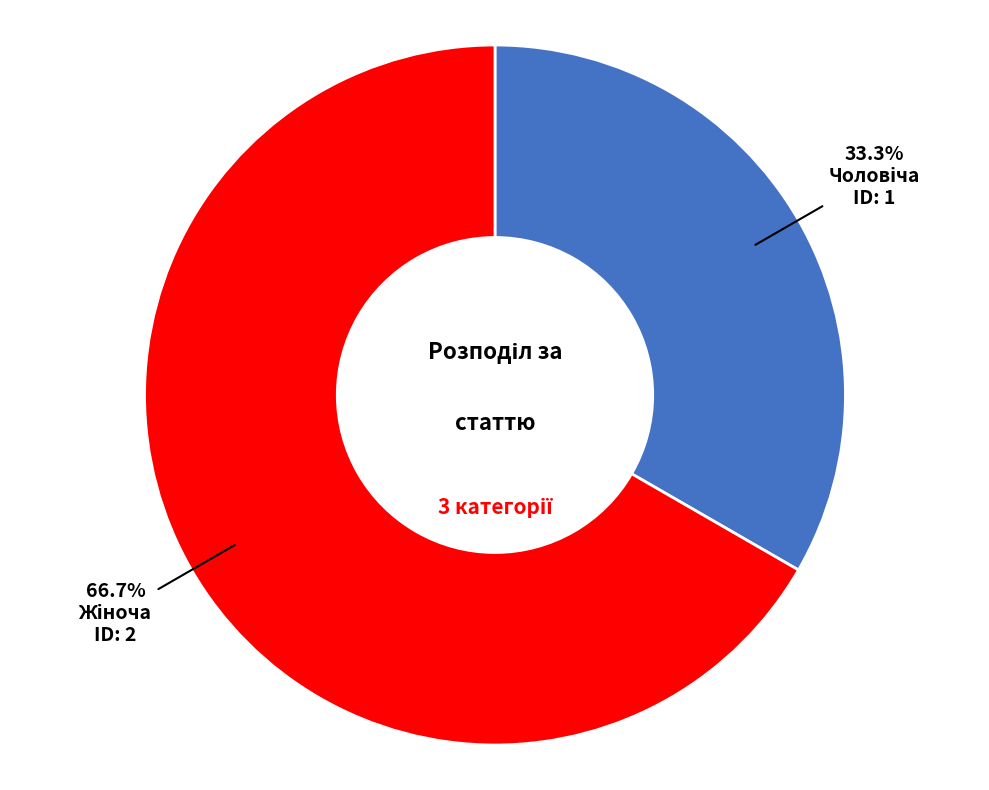

To the nearest percent, what is the difference between the largest and smallest slice percentages?

33%